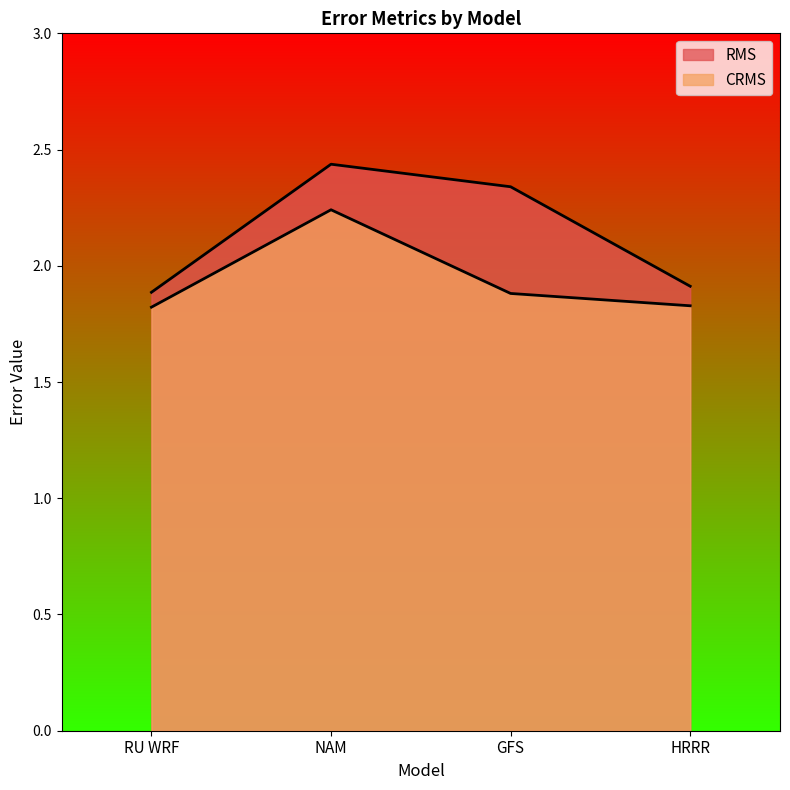

What is the label of the 2nd point from the left?

NAM